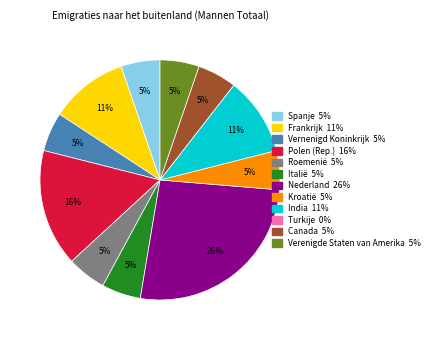

Which slice is the largest?

Nederland